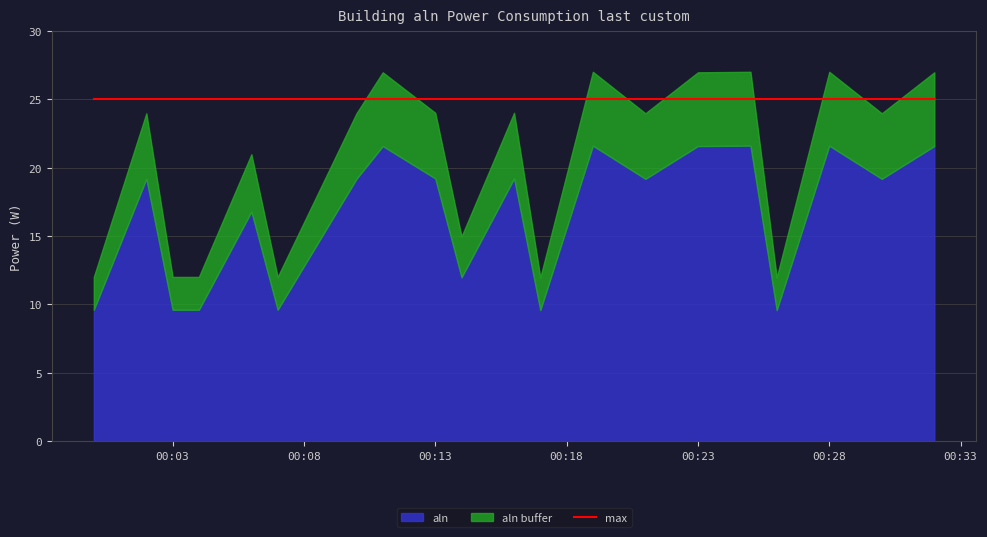

What is the difference between the values at 0 and 12?

12.0